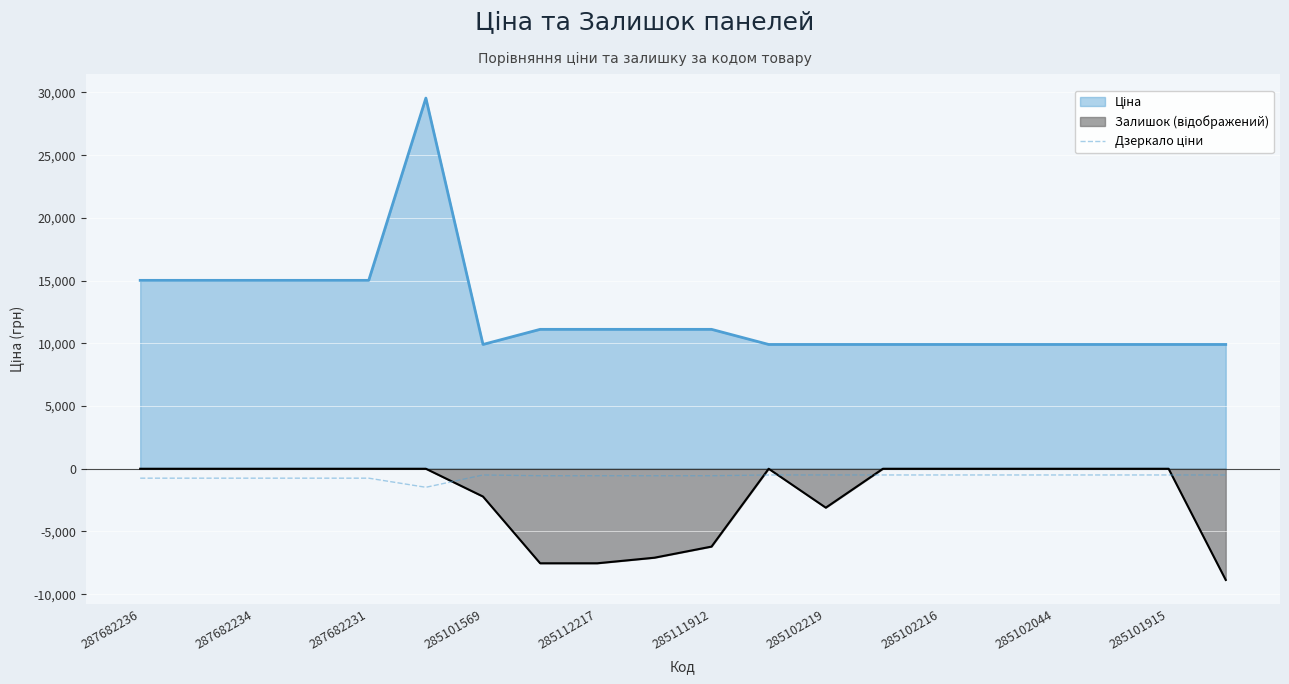

What is the greatest value displayed?

29548.9